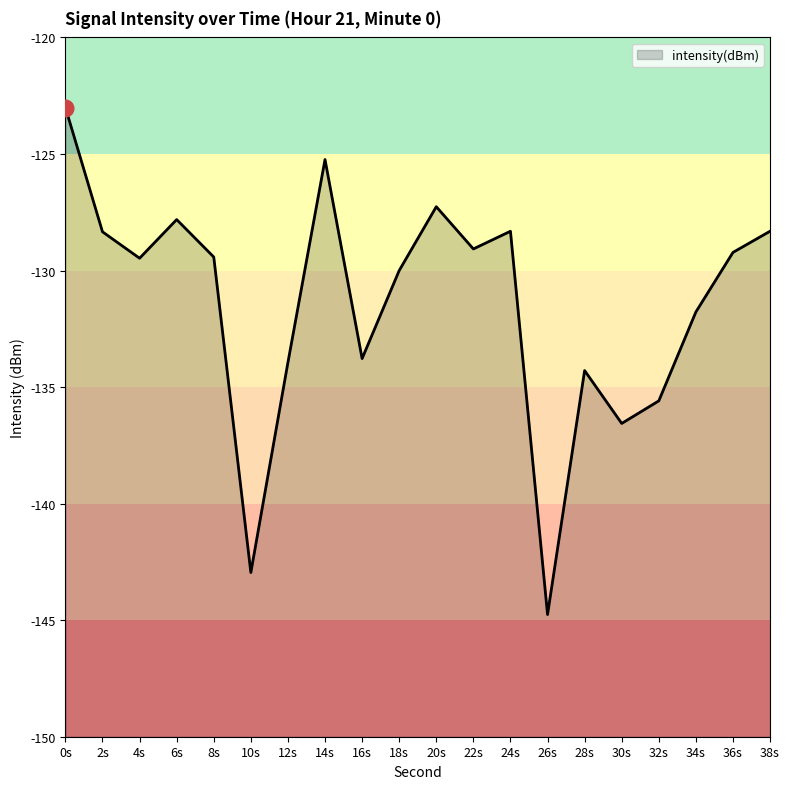

What is the average value?

-131.5